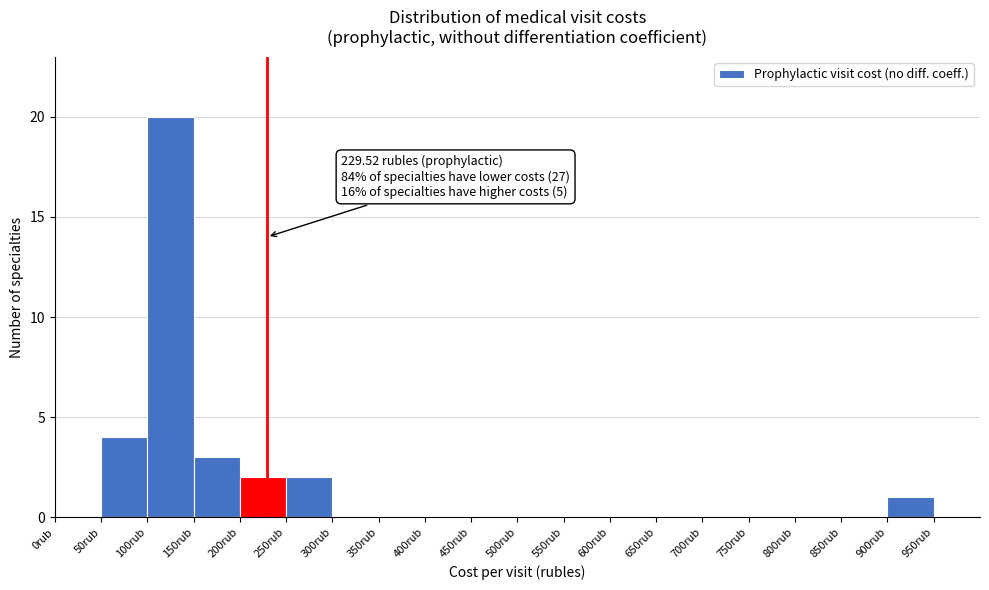

Which range on the x-axis has the tallest bar?

100 to 150